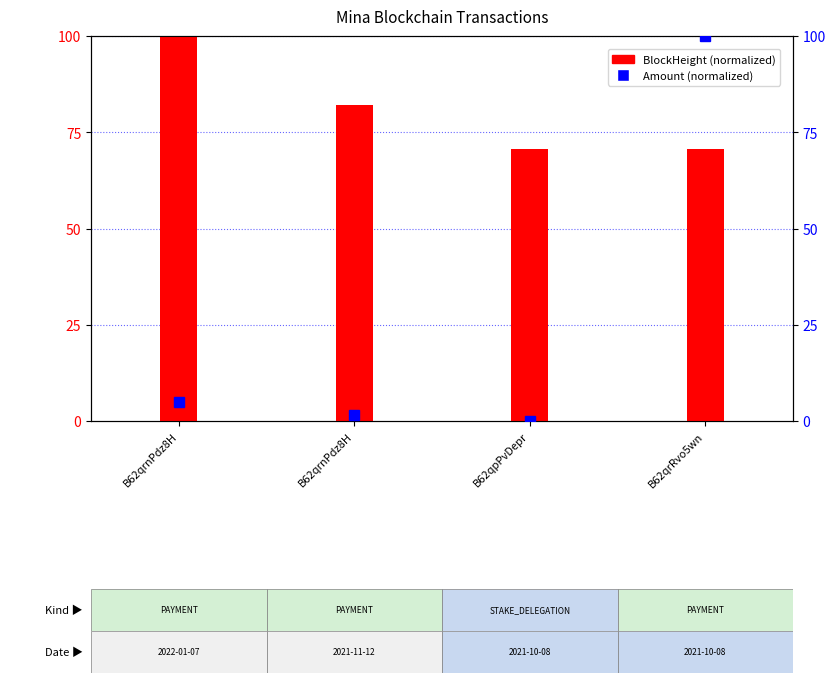

How many bars are there in total?

4